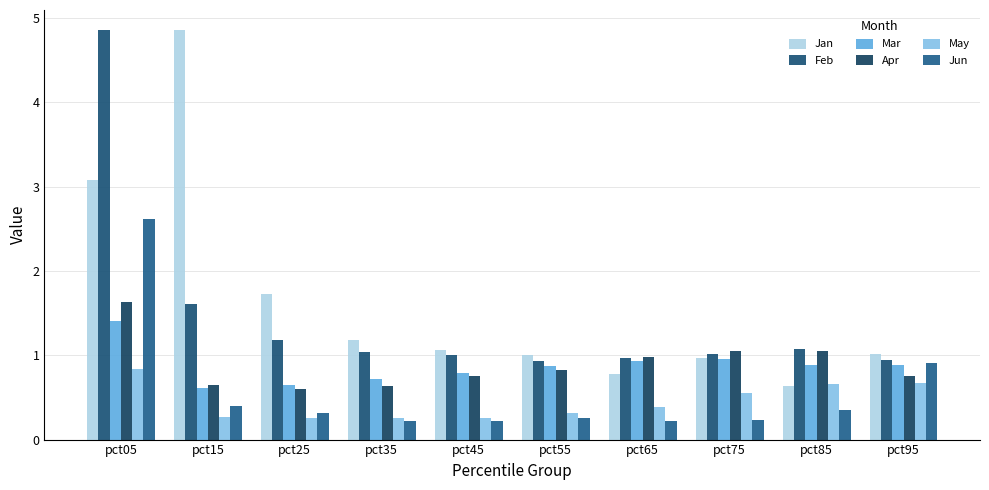

At which category does the chart reach its peak across all series?

pct15